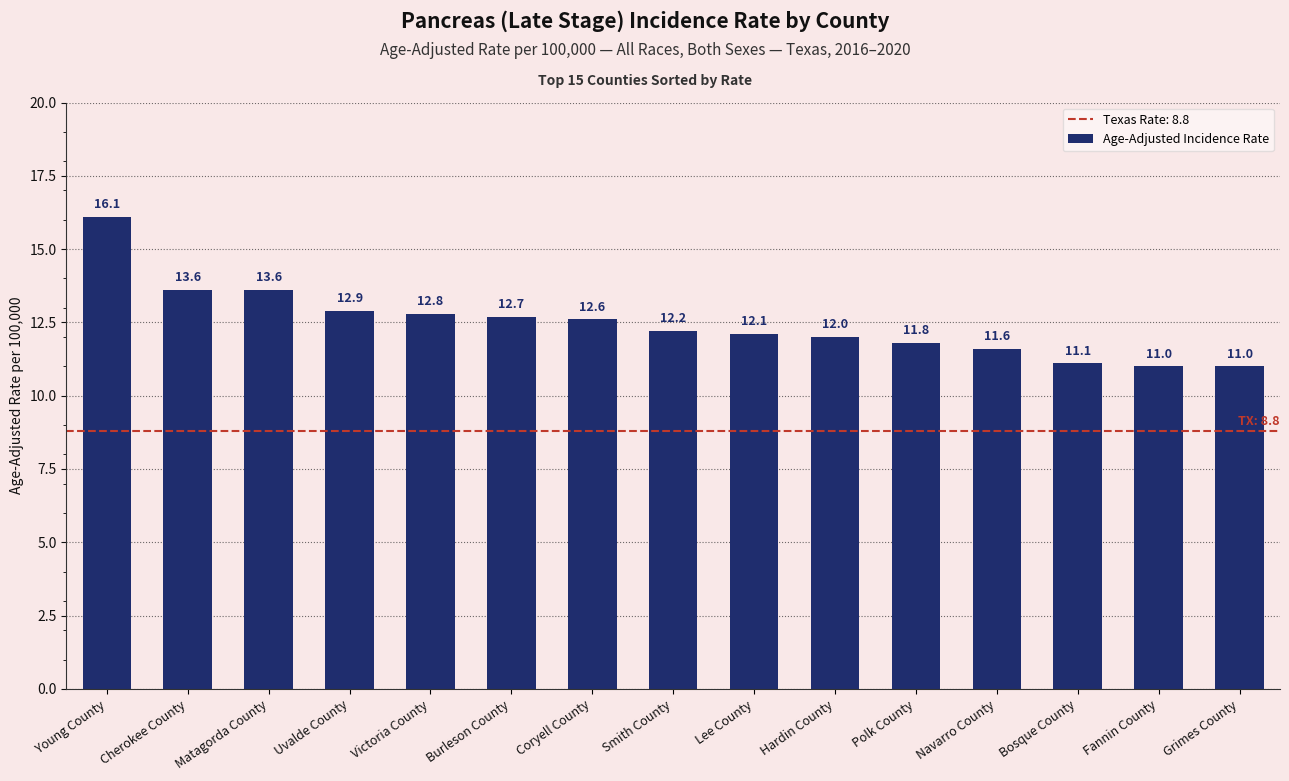

How many values are below 12?

5